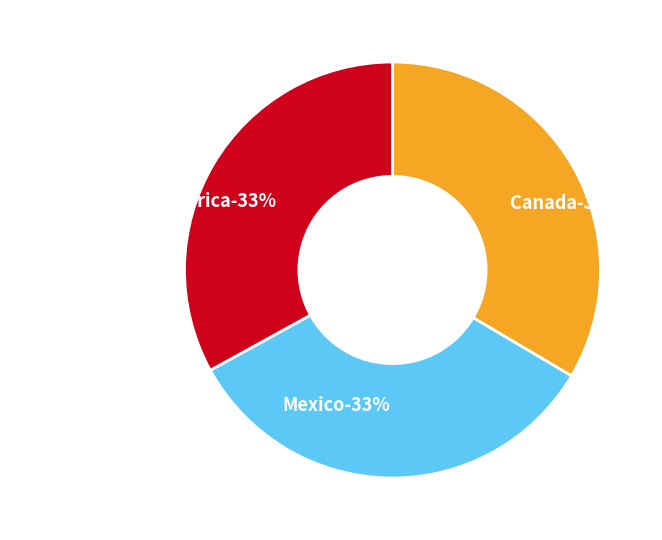

How many segments does this pie chart have?

3